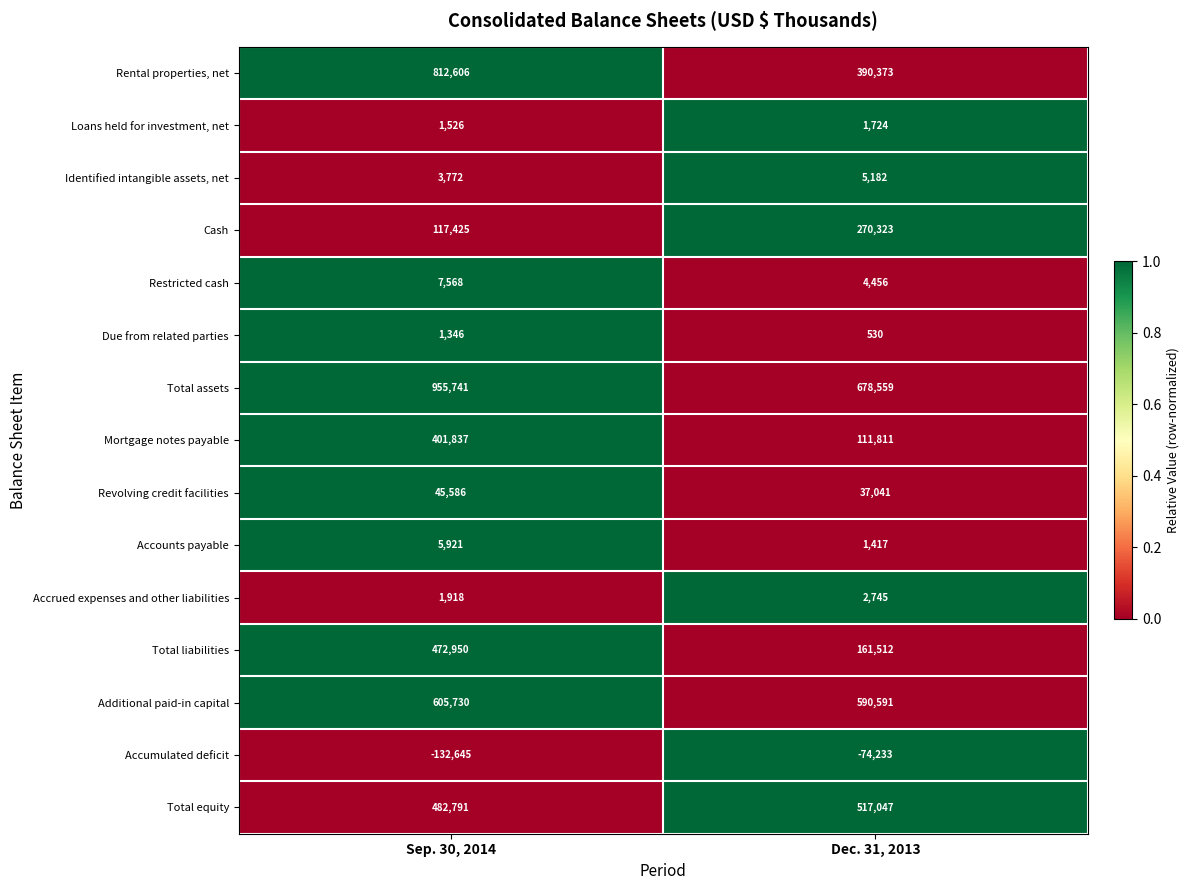

True or false: Accumulated deficit has a value of -235978 at Sep. 30, 2014.

False